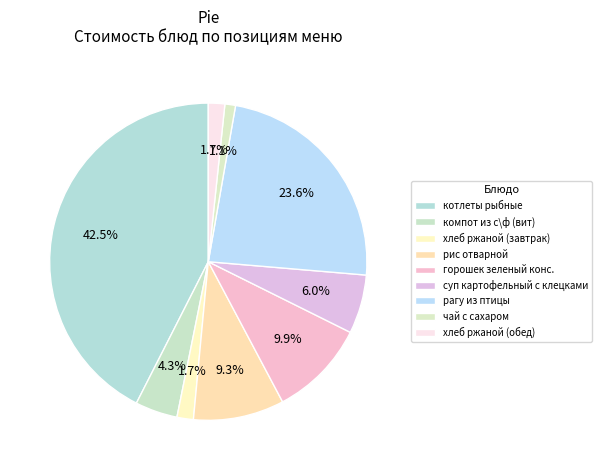

Does чай с сахаром account for over 50% of the chart?

No